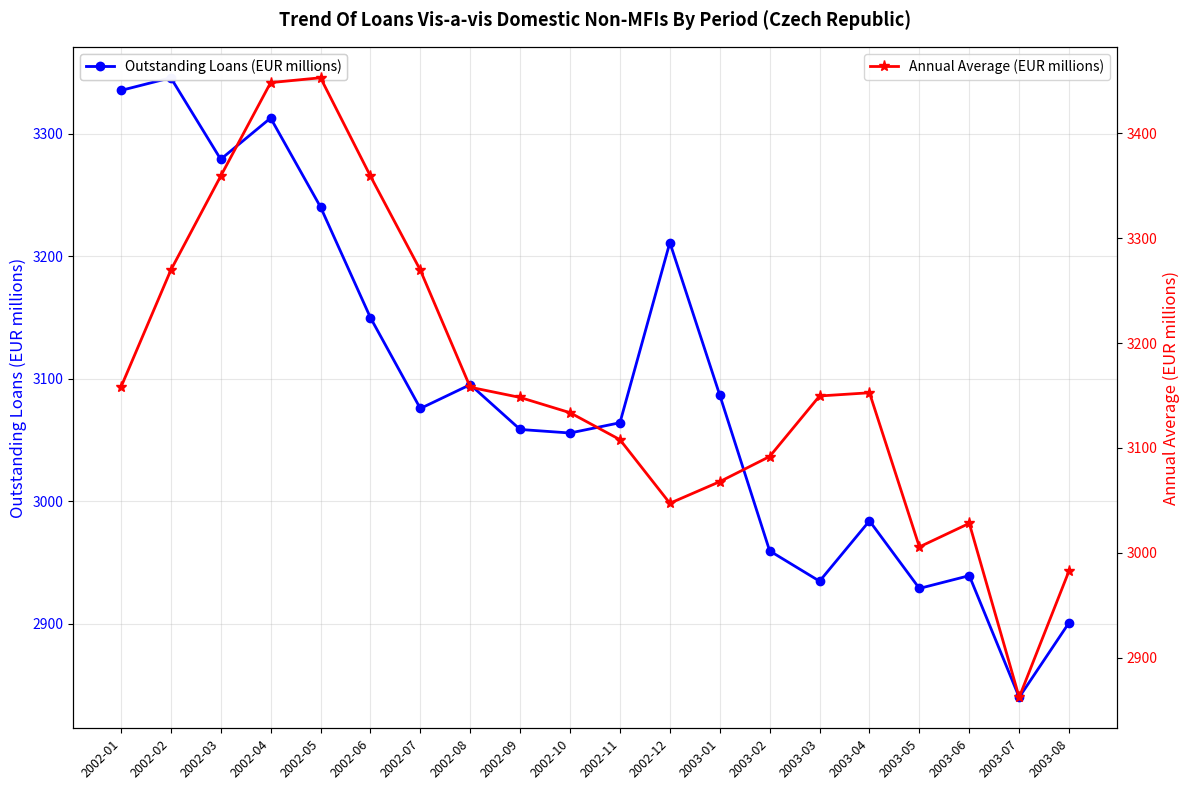

List the series in order of their peak value, lowest first.

Outstanding Loans (EUR millions), Annual Average (EUR millions)